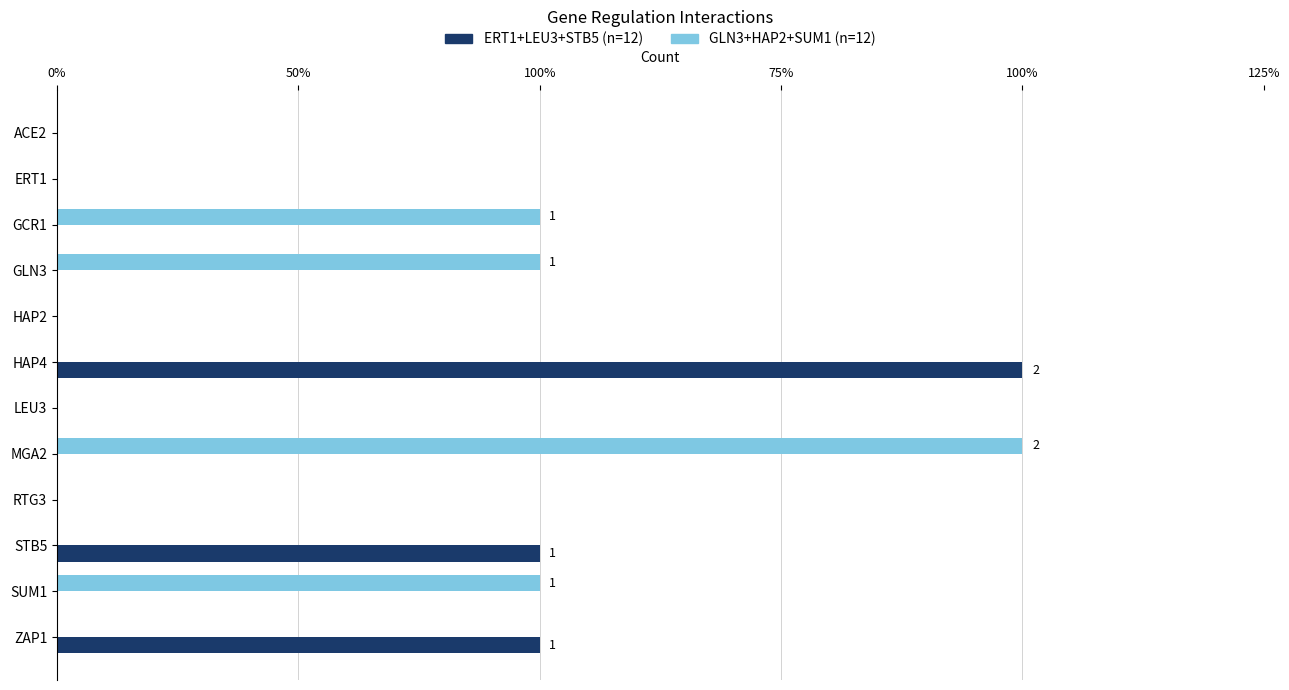

Reading left to right, what are all the values shown in this chart?

ERT1+LEU3+STB5: 0	0	0	0	0	2	0	0	0	1	0	1
GLN3+HAP2+SUM1: 0	0	1	1	0	0	0	2	0	0	1	0